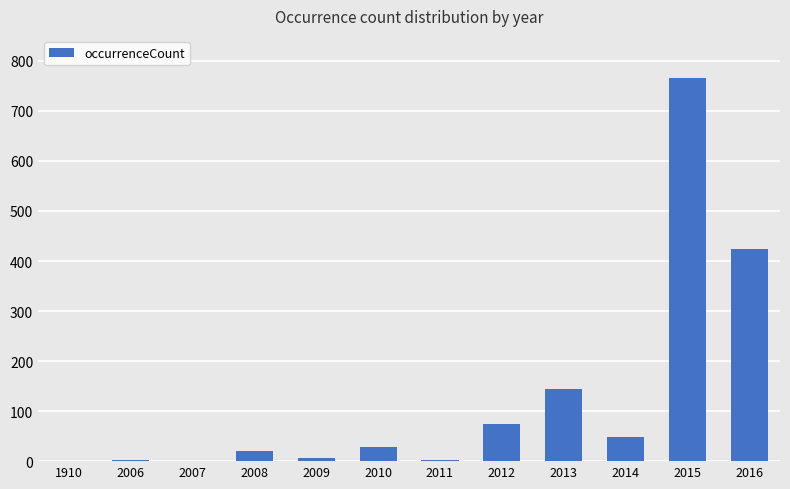

How many series are shown in this chart?

1